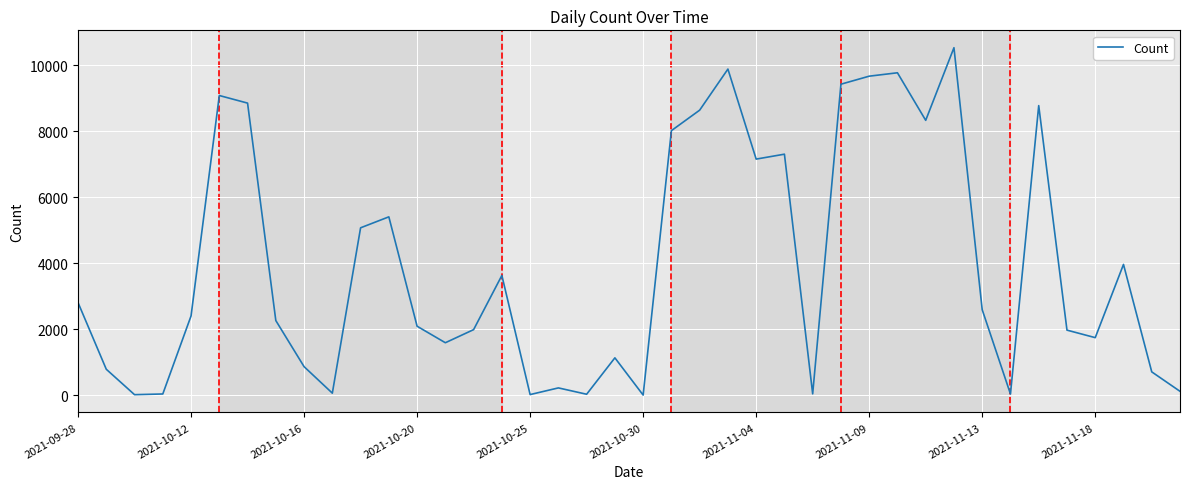

Does the chart display data point markers on the line(s)?

No